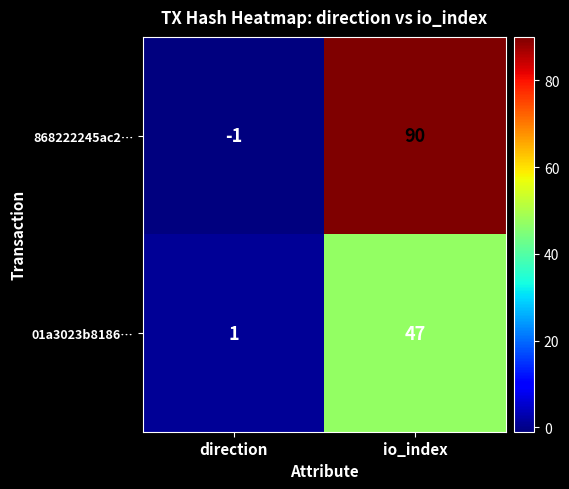

Reading left to right, transcribe all the data shown in this chart.

868222245ac2…: -1	90
01a3023b8186…: 1	47